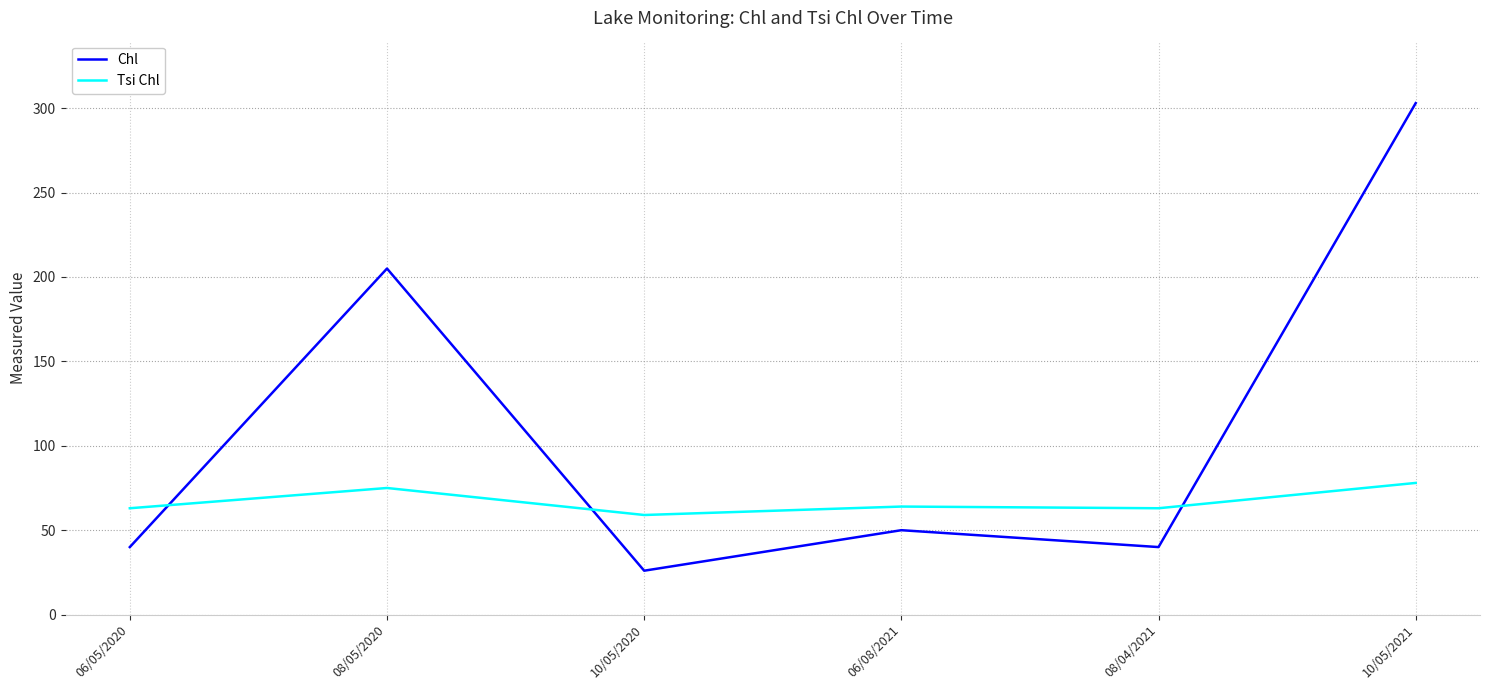

What position from the left is 08/05/2020?

2